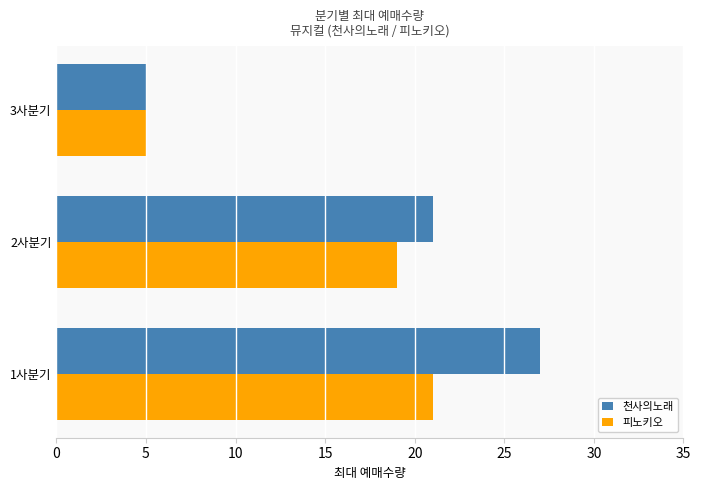

At which label is 피노키오 closest to 13?

2사분기